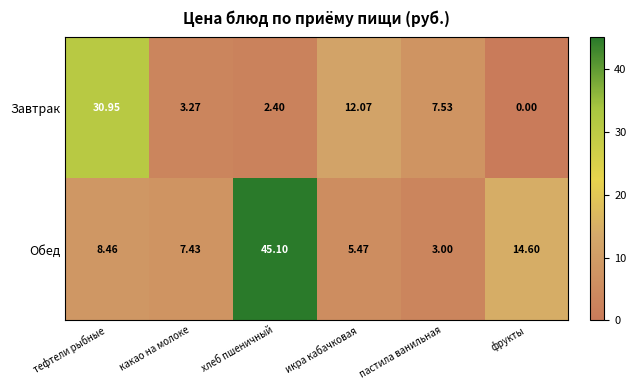

At which category is the sum across all series the highest?

хлеб пшеничный